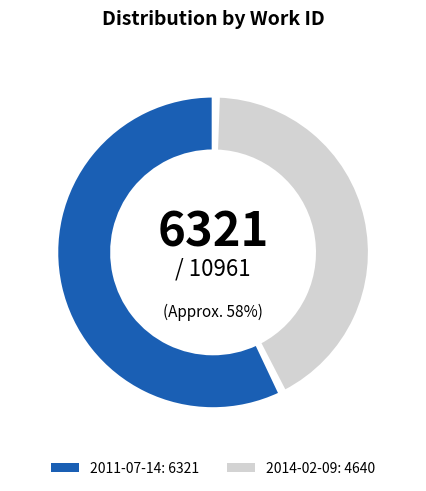

Is it true that 2014-02-09 is 48% of the pie?

False